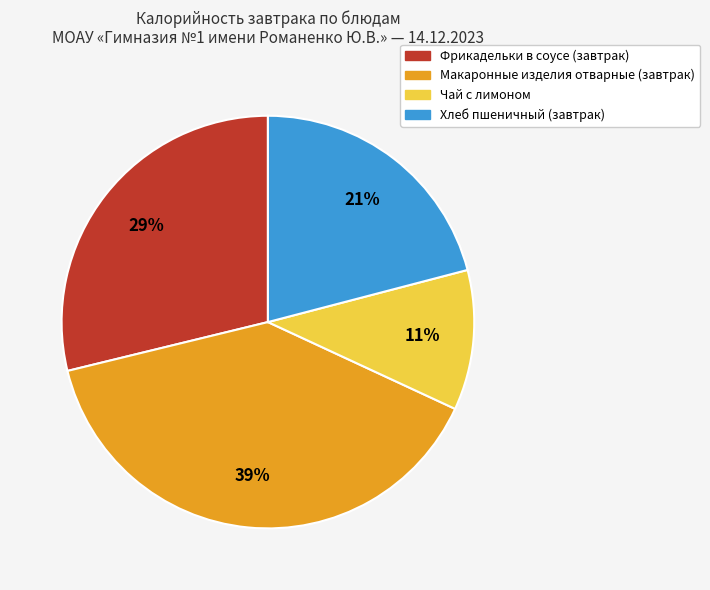

Is there any slice that represents more than half of the pie?

No